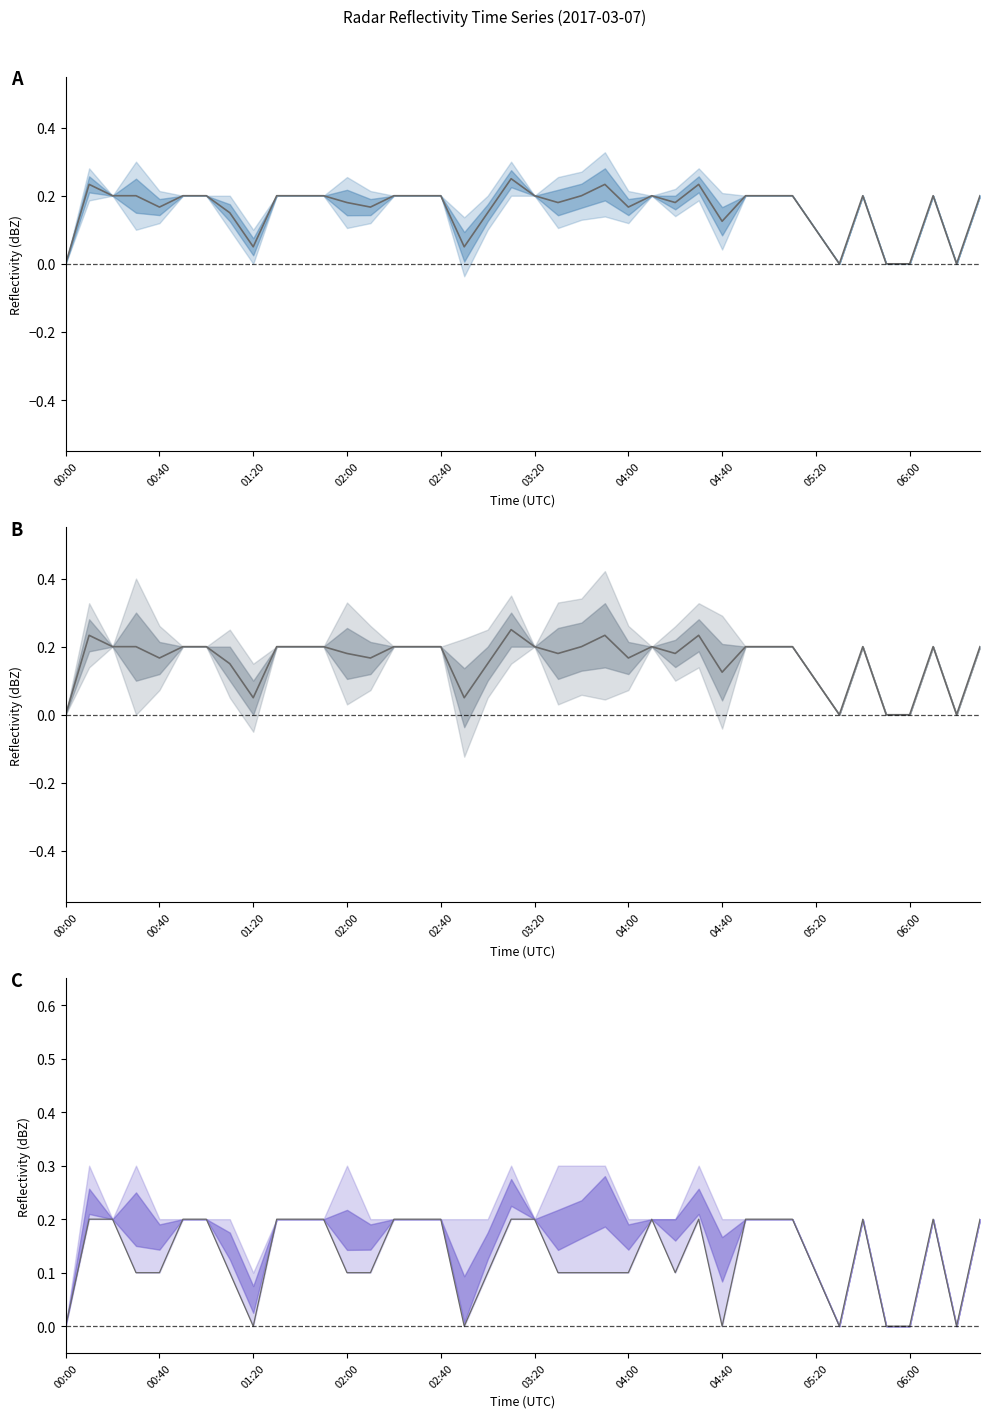

Count the mean values in the range 0 to 1.

40